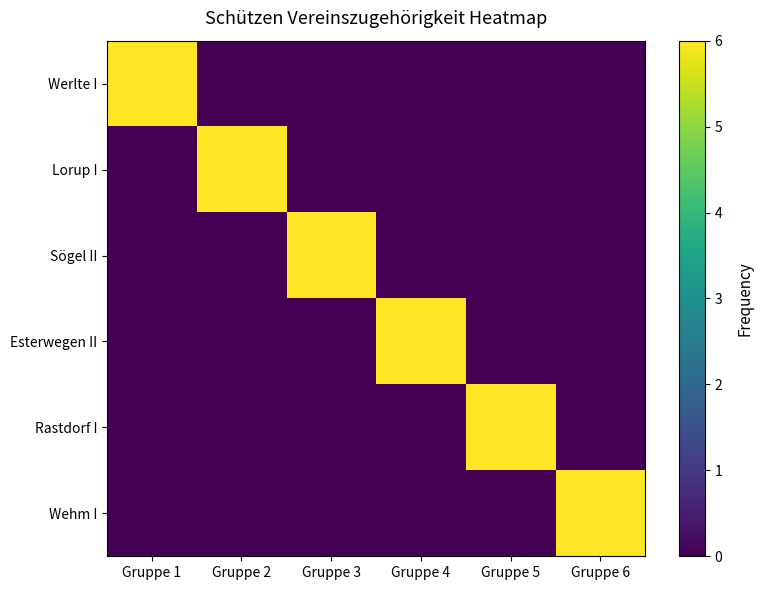

Which series has the largest total across all categories?

Werlte I